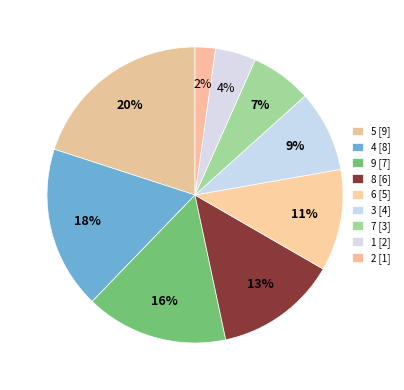

How many segments does this pie chart have?

9